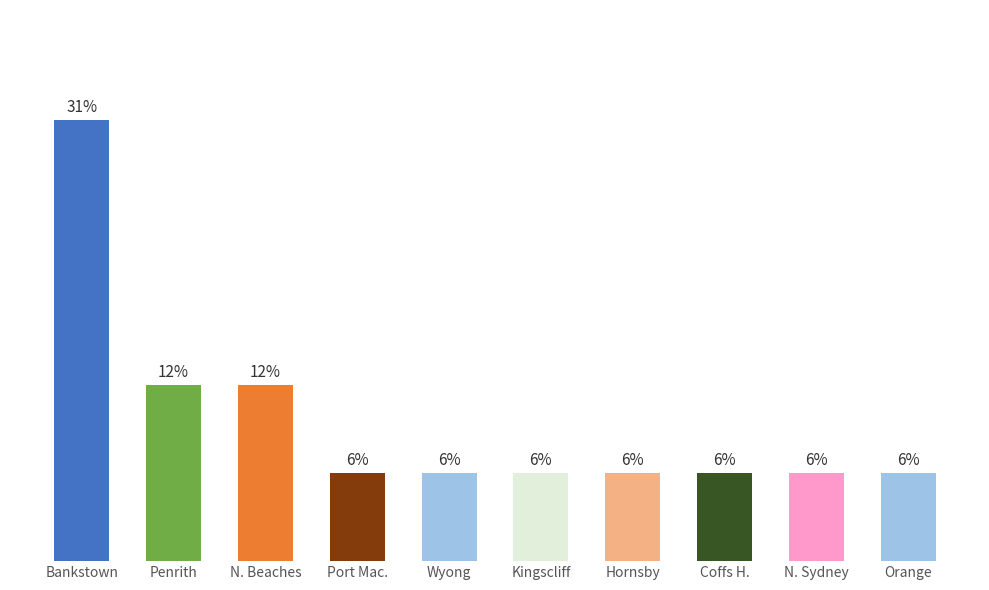

What is the average value?

10.0